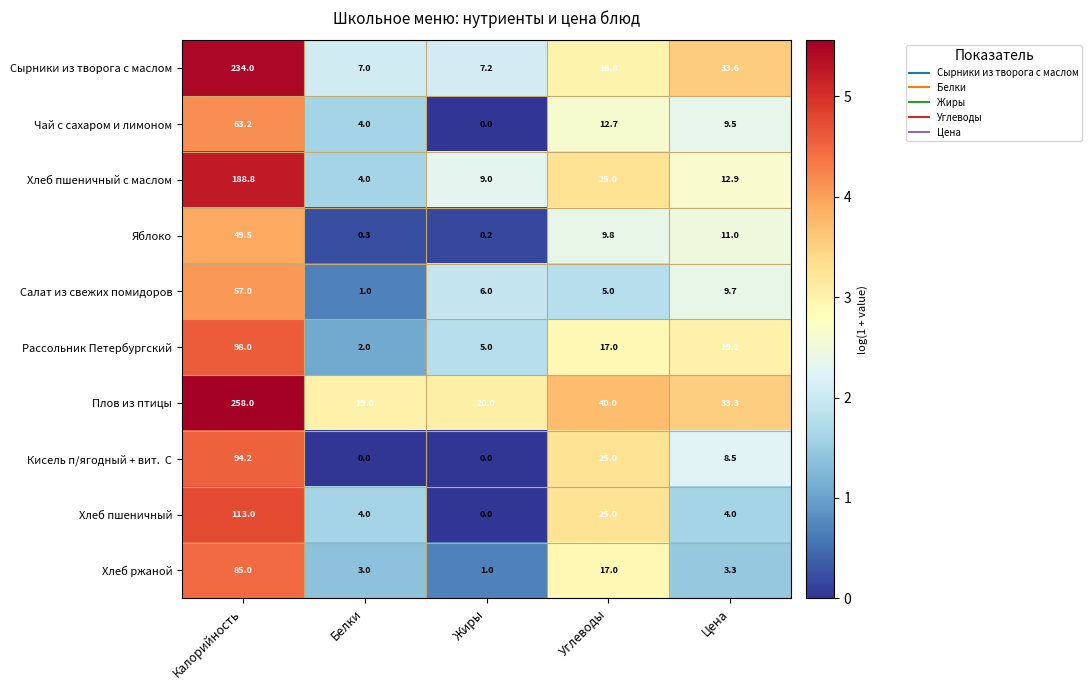

What is the total value across all series at Цена?

145.0